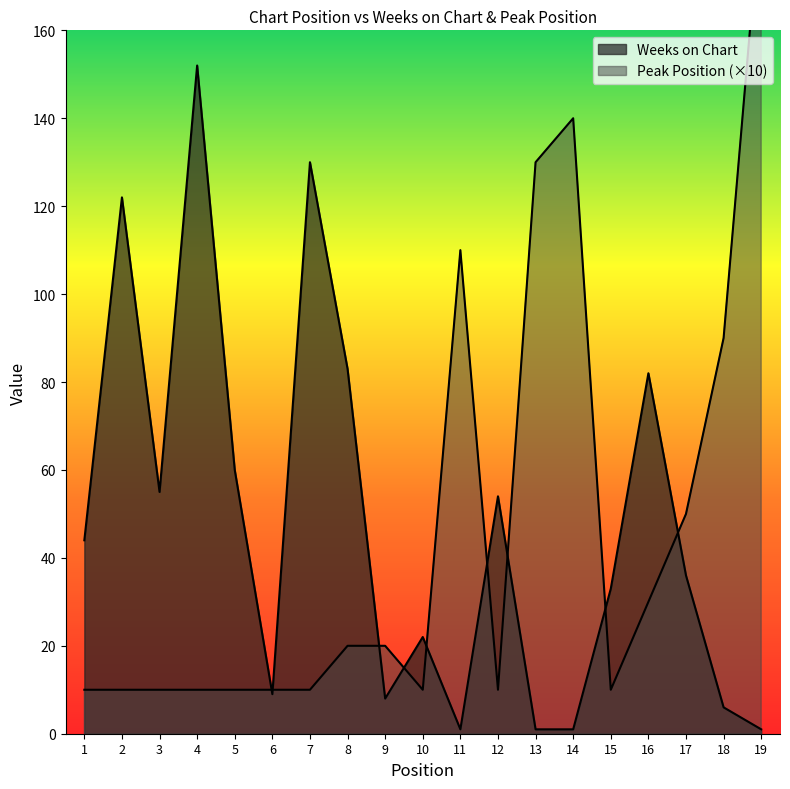

How many interior local peaks does the Weeks on Chart series have?

6